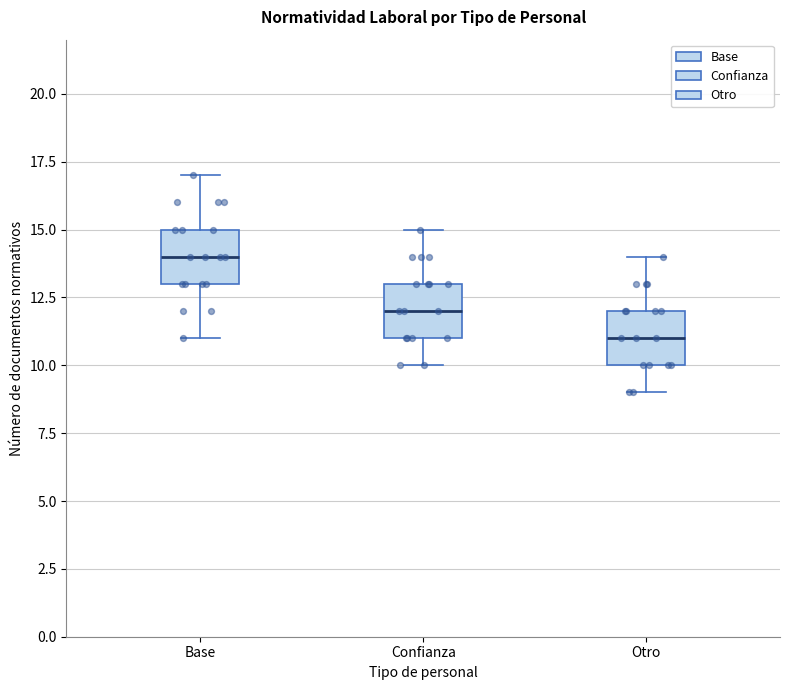

Which box's median line is the highest?

Base